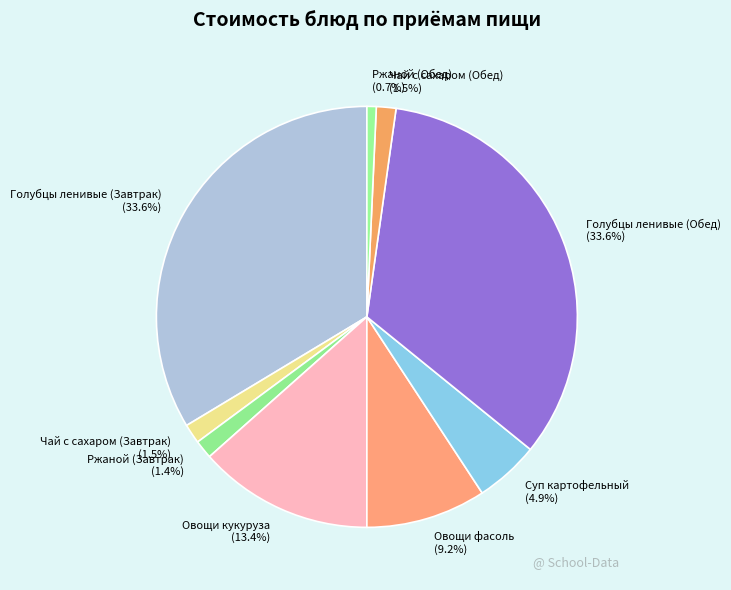

Approximately how many times larger is the value at Голубцы ленивые (Обед) compared to Чай с сахаром (Завтрак)?

22.4